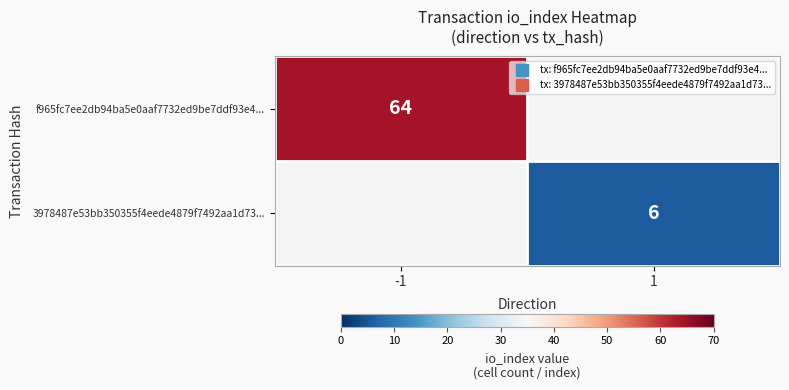

Between -1 and 1, which series saw the biggest shift?

f965fc7ee2db94ba5e0aaf7732ed9be7ddf93e4...